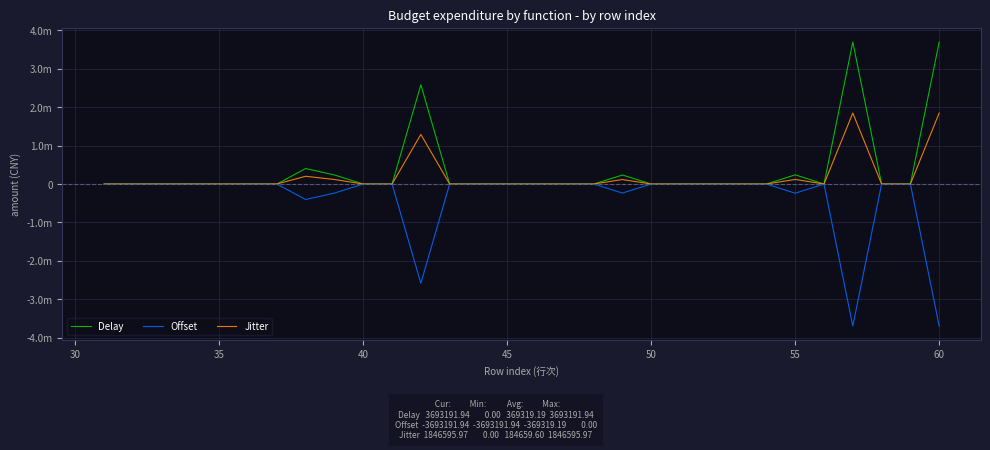

Does the chart display data point markers on the line(s)?

No